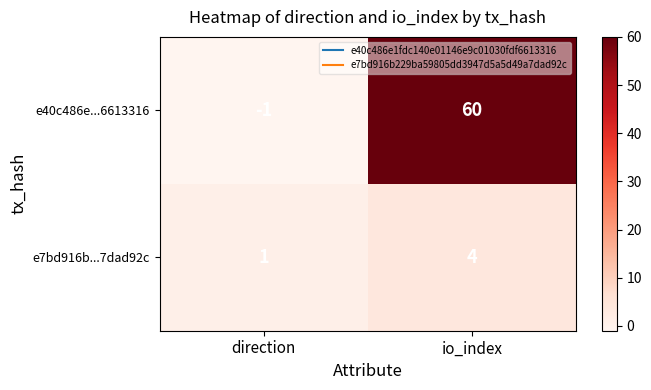

What is the difference between the maximum and minimum values in the e7bd916b...7dad92c series?

3